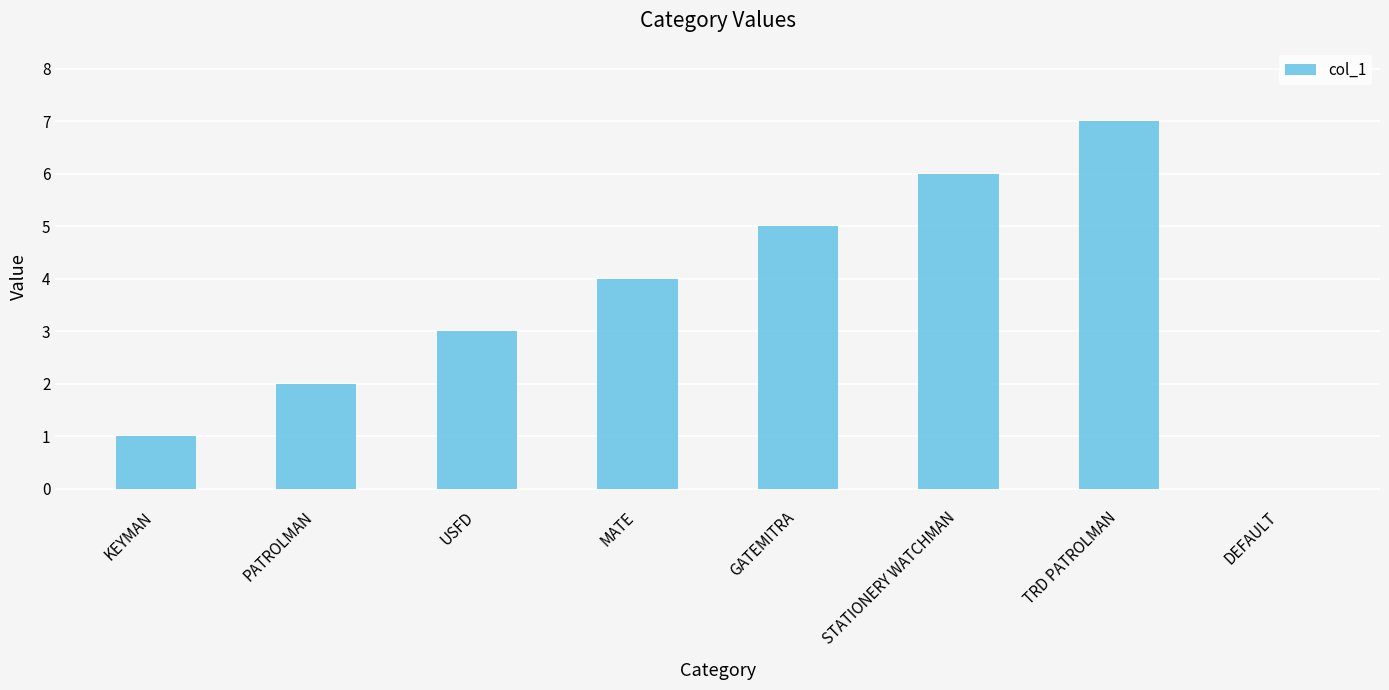

How many positive values are there?

7